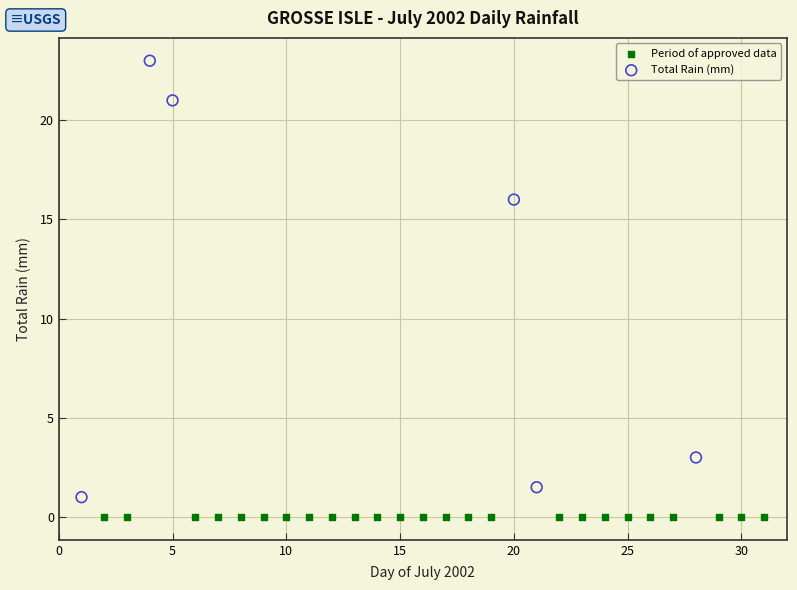

Which series reaches the maximum Y coordinate?

Total Rain (mm)